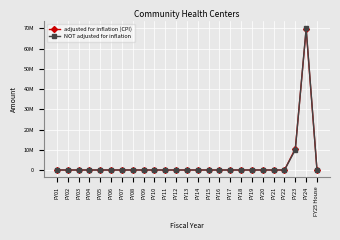

What are all the series names shown in the legend?

adjusted for inflation (CPI), NOT adjusted for inflation